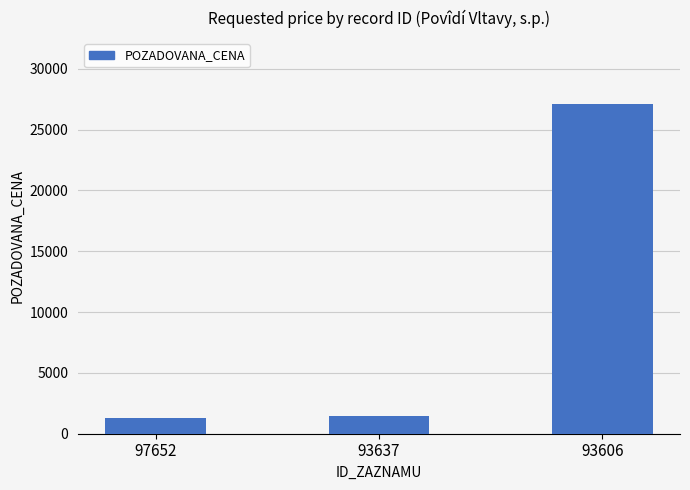

What is the minimum value shown in the chart?

1320